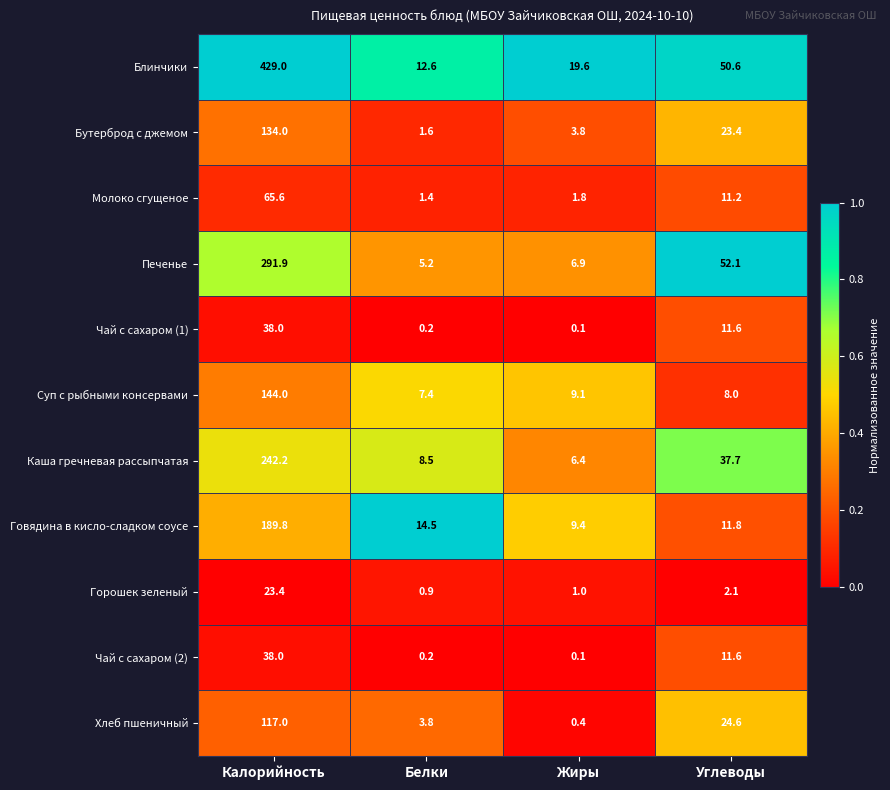

What is the total value across all series at Калорийность?

1712.9